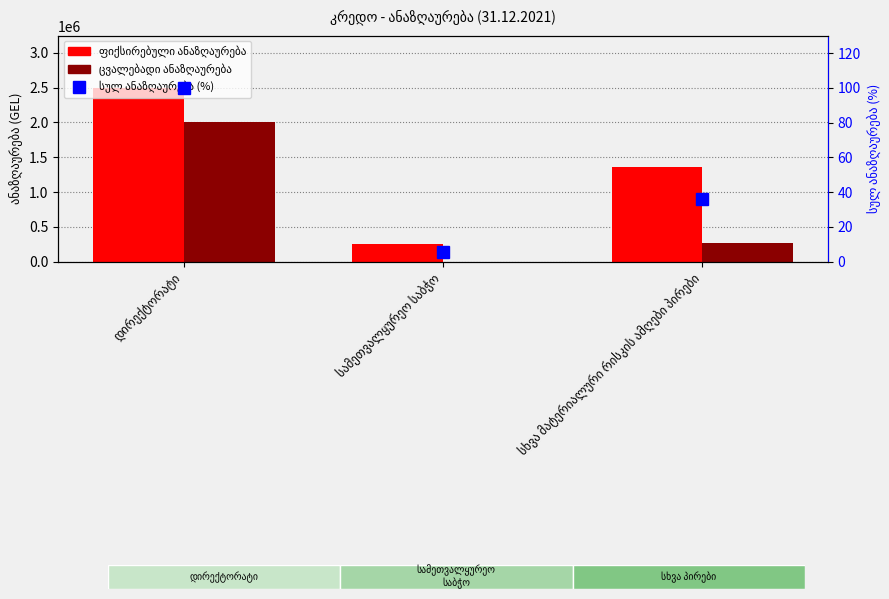

What is the difference between the ცვალებადი ანაზღაურება values at სხვა მატერიალური რისკის ამღები პირები and დირექტორატი?

1738446.6